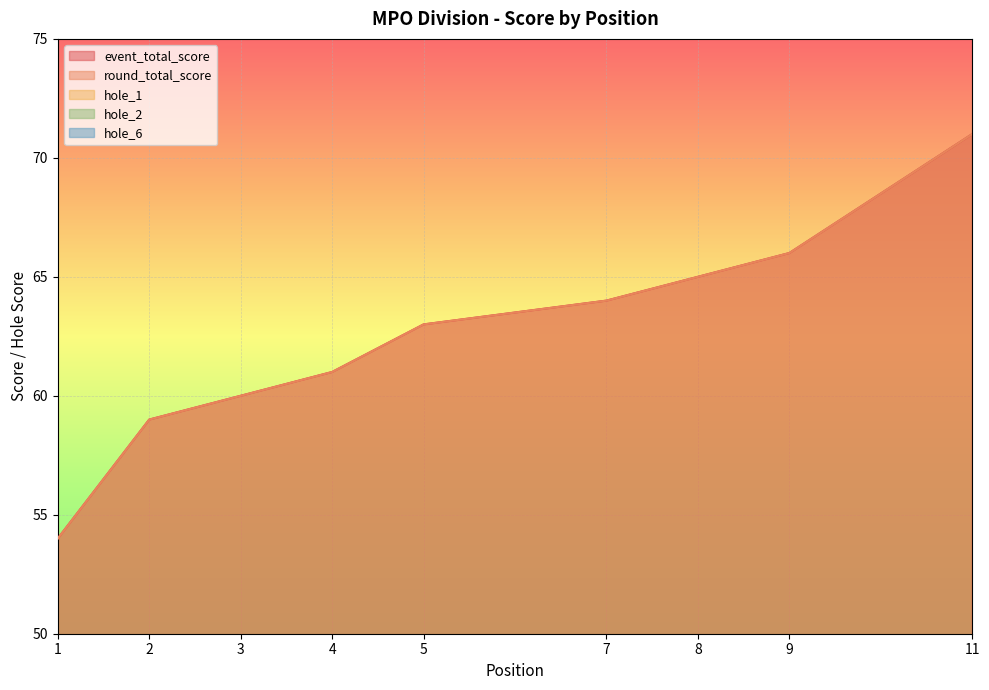

At how many categories does at least one series exceed 70?

1